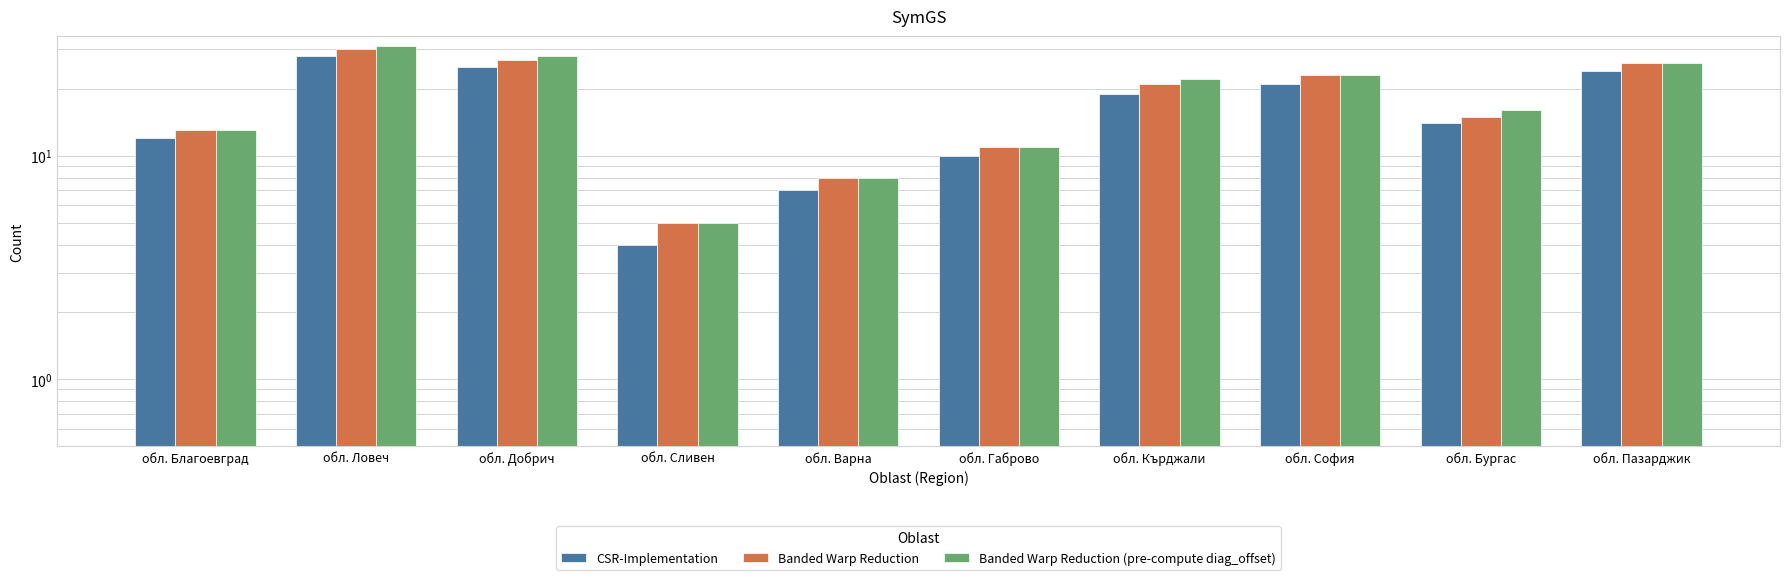

How many groups of bars are there?

10